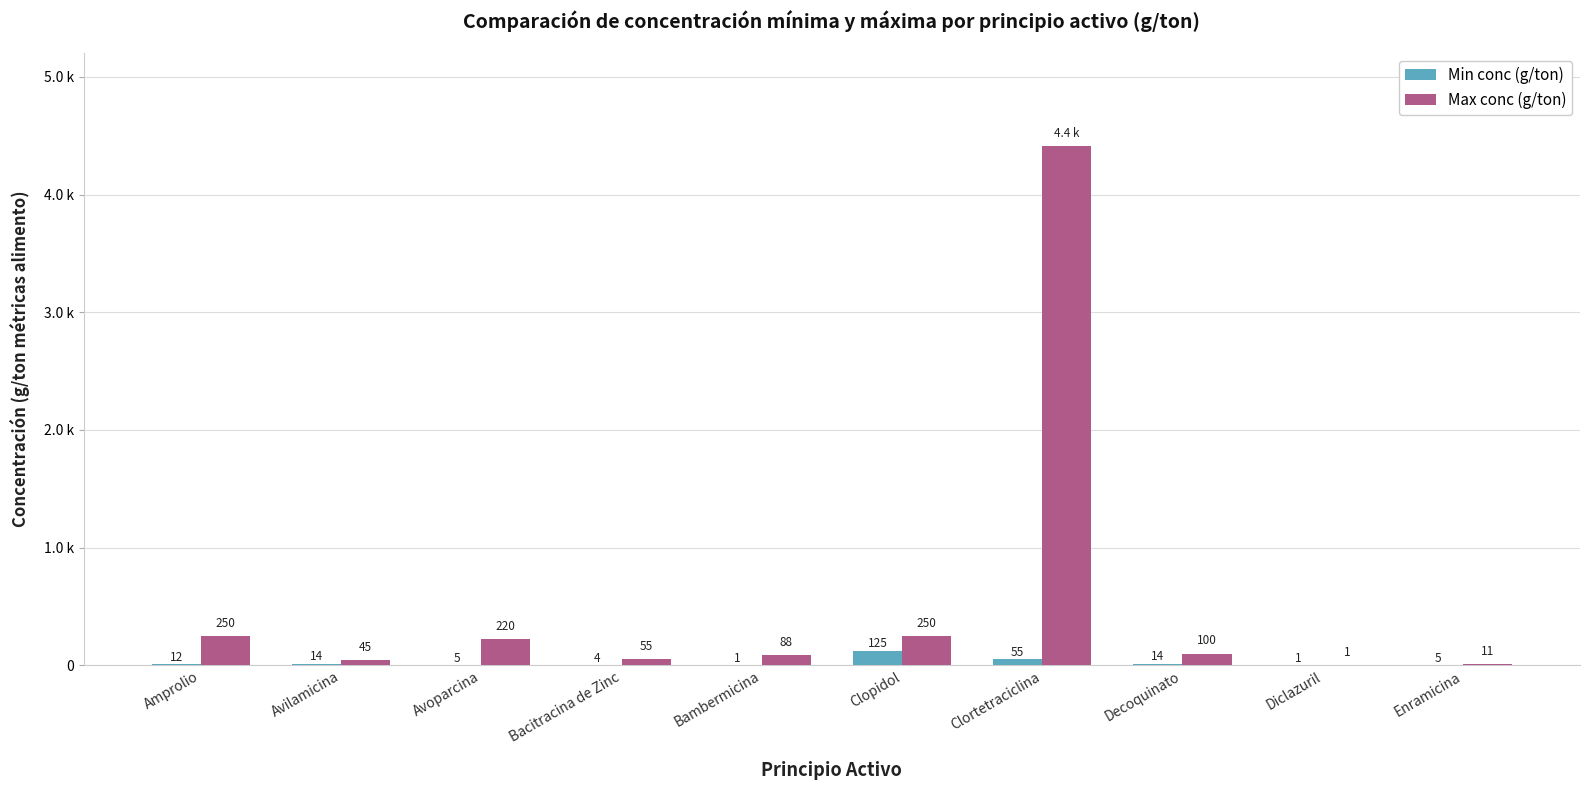

Does the chart contain stacked bars?

No